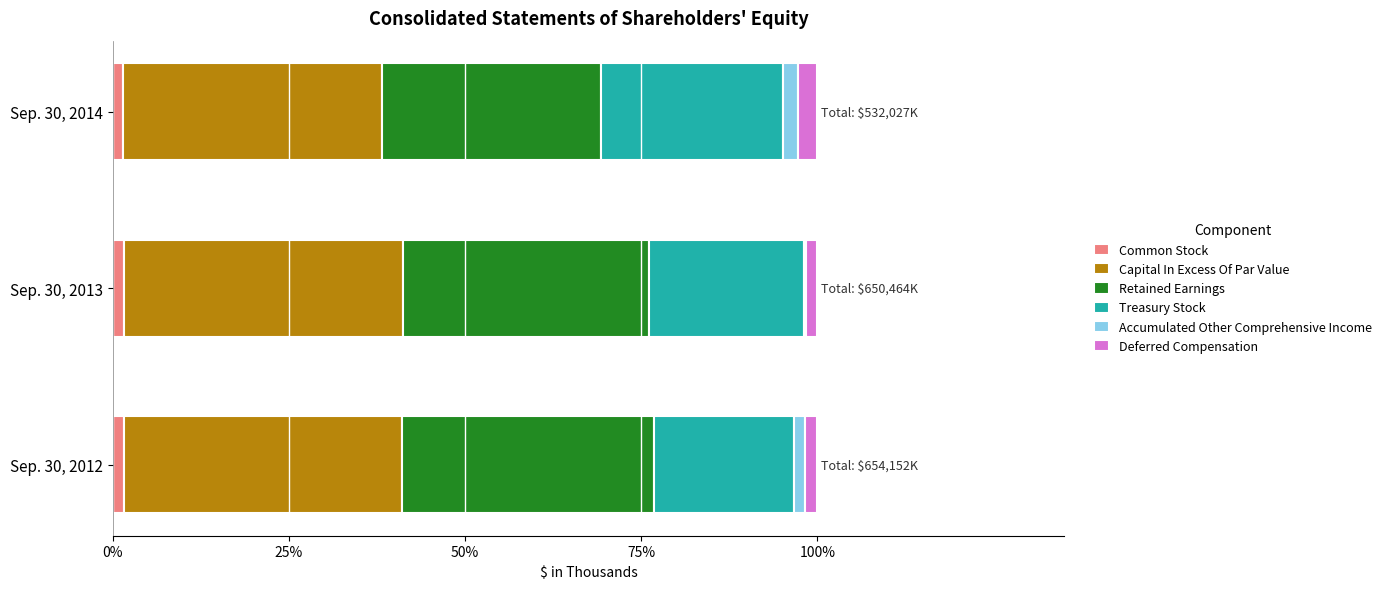

Which series has the largest total across all categories?

Capital In Excess Of Par Value